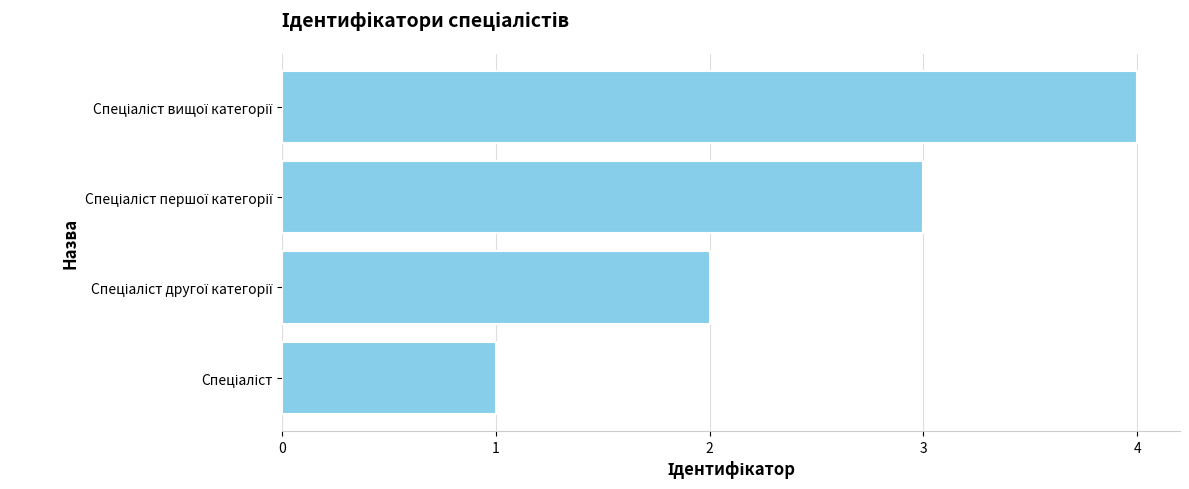

What is the difference between the maximum and minimum values?

3